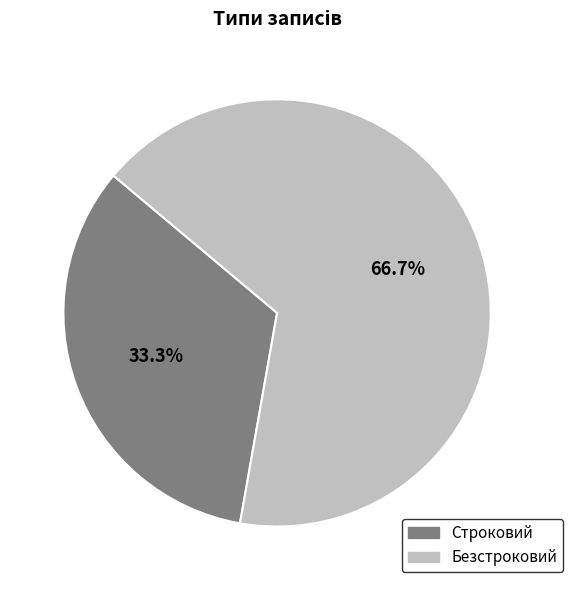

Rank the categories by value from lowest to highest.

Строковий, Безстроковий